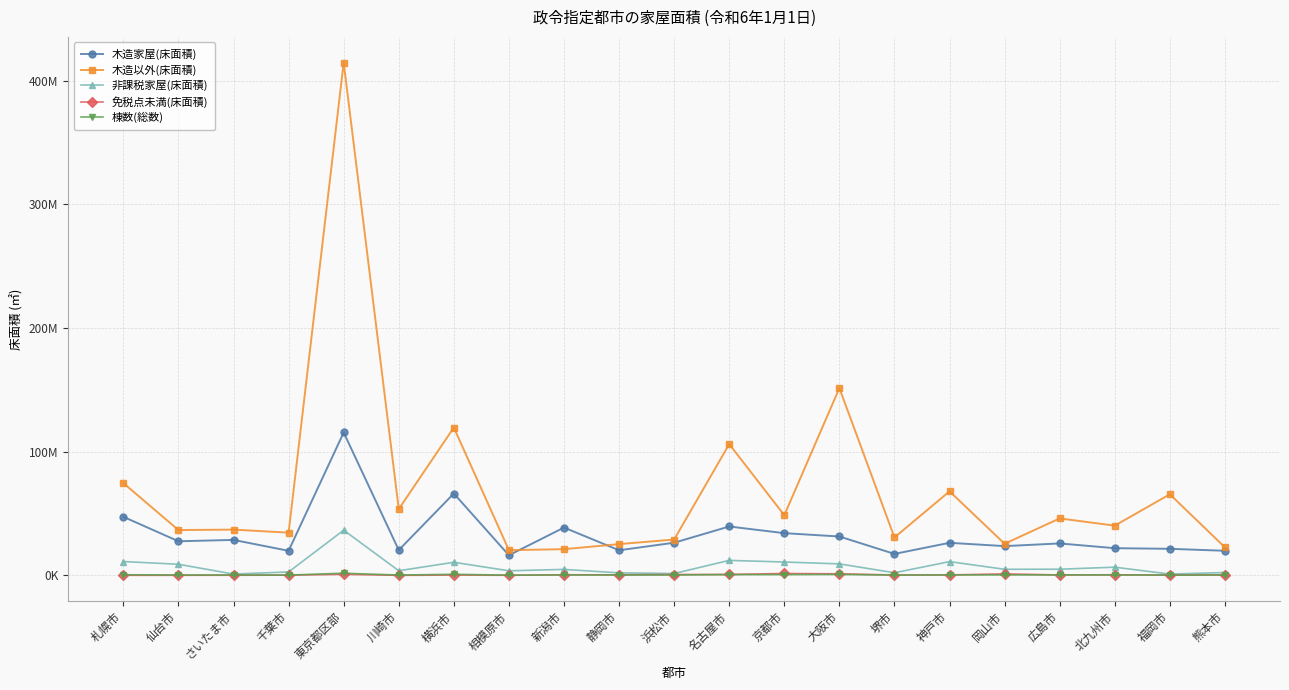

True or false: 免税点未満(床面積) and 木造家屋(床面積) intersect in this chart.

False